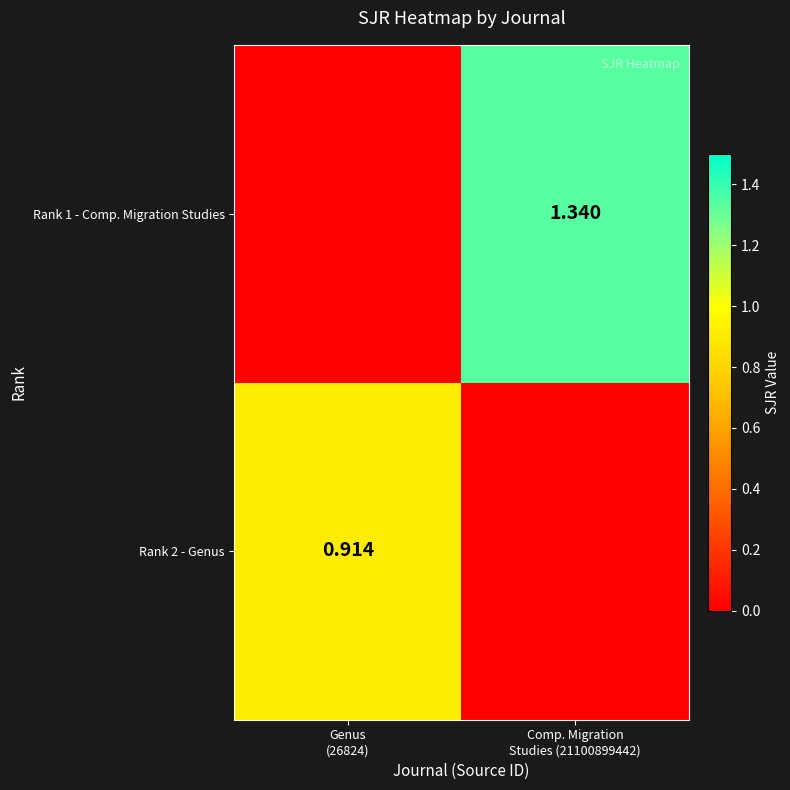

What is the sum of all Rank 1 - Comp. Migration Studies values?

1.3